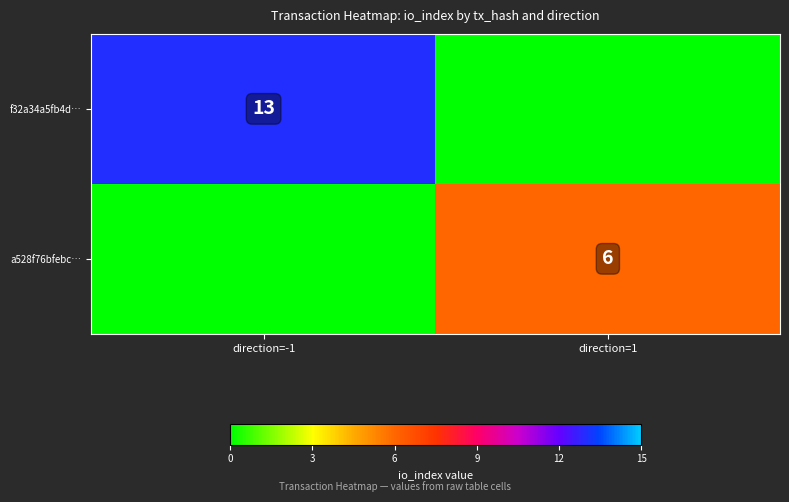

Is the value of f32a34a5fb4d… at direction=-1 greater than the value of a528f76bfebc… at direction=1?

Yes